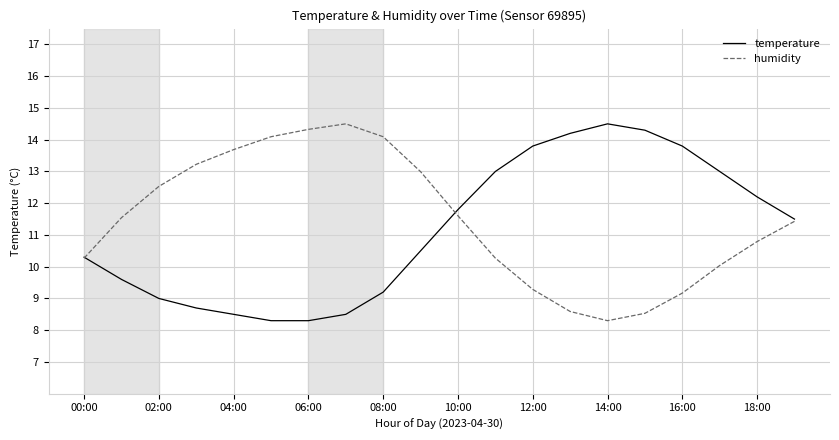

Does the chart display data point markers on the line(s)?

No